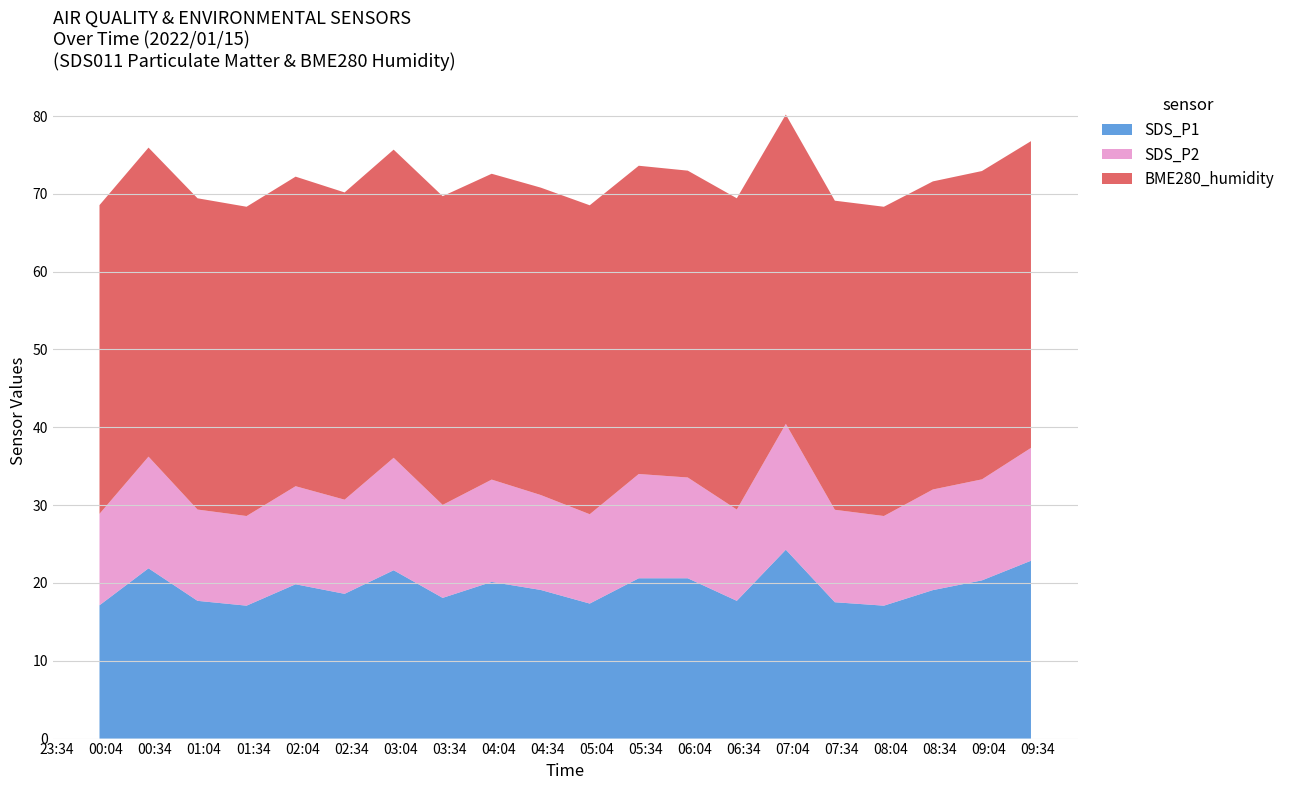

Reading left to right, what are all the values shown in this chart?

SDS_P1: 2022/01/15 00:00=17.1	2022/01/15 00:30=21.9	2022/01/15 01:00=17.7	2022/01/15 01:30=17.1	2022/01/15 02:00=19.8	2022/01/15 02:30=18.6	2022/01/15 03:00=21.6	2022/01/15 03:30=18.1	2022/01/15 04:00=20.1	2022/01/15 04:30=19.1	2022/01/15 05:00=17.4	2022/01/15 05:30=20.6	2022/01/15 06:00=20.6	2022/01/15 06:30=17.7	2022/01/15 07:00=24.3	2022/01/15 07:30=17.5	2022/01/15 08:00=17.1	2022/01/15 08:30=19.1	2022/01/15 09:00=20.3	2022/01/15 09:30=22.9
SDS_P2: 2022/01/15 00:00=11.8	2022/01/15 00:30=14.3	2022/01/15 01:00=11.7	2022/01/15 01:30=11.5	2022/01/15 02:00=12.6	2022/01/15 02:30=12.1	2022/01/15 03:00=14.4	2022/01/15 03:30=11.9	2022/01/15 04:00=13.2	2022/01/15 04:30=12.2	2022/01/15 05:00=11.5	2022/01/15 05:30=13.4	2022/01/15 06:00=12.9	2022/01/15 06:30=11.7	2022/01/15 07:00=16.2	2022/01/15 07:30=11.9	2022/01/15 08:00=11.5	2022/01/15 08:30=12.9	2022/01/15 09:00=13.0	2022/01/15 09:30=14.5
BME280_humidity: 2022/01/15 00:00=39.7	2022/01/15 00:30=39.7	2022/01/15 01:00=40.0	2022/01/15 01:30=39.7	2022/01/15 02:00=39.8	2022/01/15 02:30=39.5	2022/01/15 03:00=39.6	2022/01/15 03:30=39.7	2022/01/15 04:00=39.3	2022/01/15 04:30=39.5	2022/01/15 05:00=39.7	2022/01/15 05:30=39.6	2022/01/15 06:00=39.4	2022/01/15 06:30=40.0	2022/01/15 07:00=39.8	2022/01/15 07:30=39.7	2022/01/15 08:00=39.7	2022/01/15 08:30=39.6	2022/01/15 09:00=39.6	2022/01/15 09:30=39.4